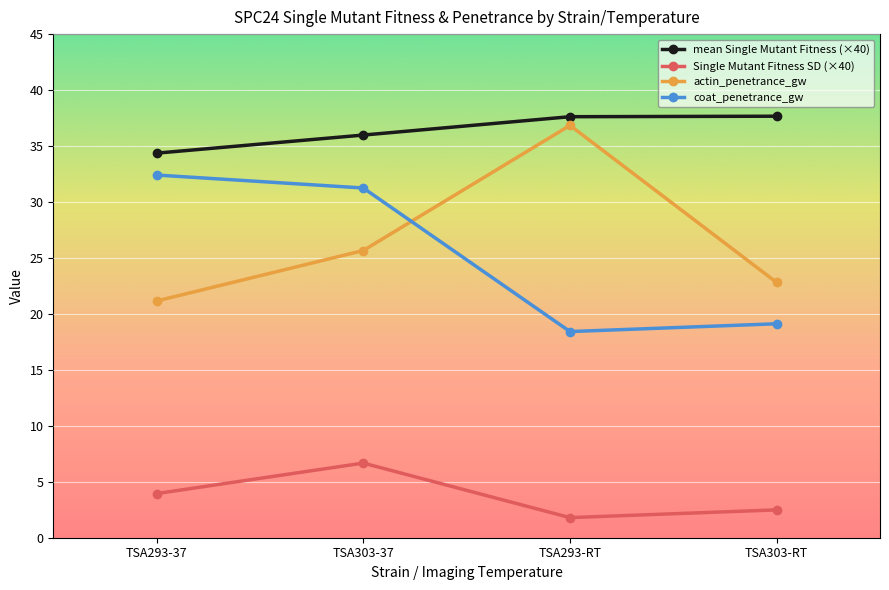

What is the difference between the highest and lowest values at TSA293-37?

30.4